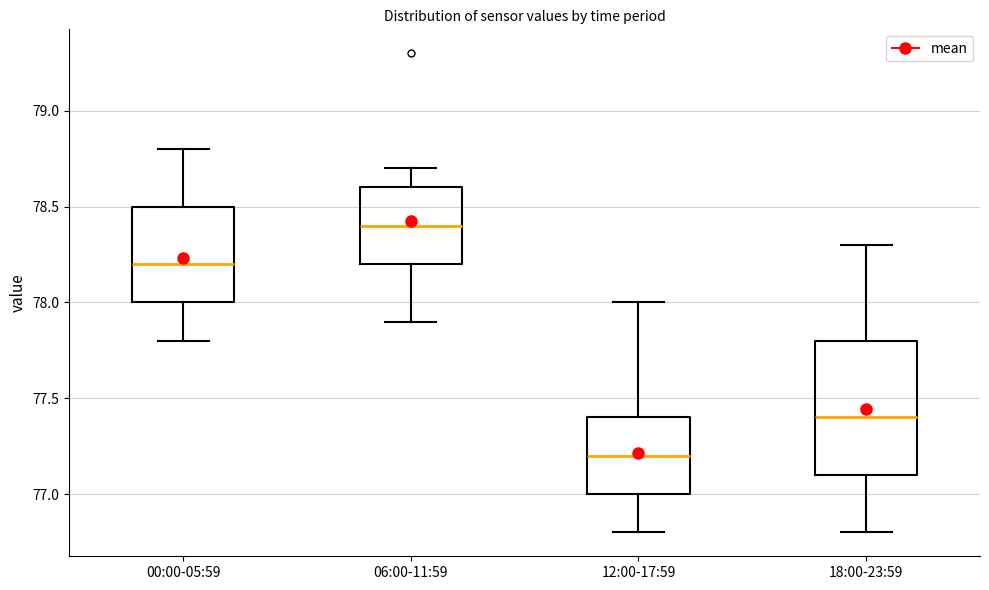

Reading left to right, read every box against the y-axis: the position of its median line, the range the box covers, and the ends of its whiskers. The values are not printed on the chart, so give them approximately, as read against the axis.

00:00-05:59: median 78.2, box 78.0 to 78.5, whiskers 77.8 to 78.8
06:00-11:59: median 78.4, box 78.2 to 78.6, whiskers 77.9 to 78.7
12:00-17:59: median 77.2, box 77.0 to 77.4, whiskers 76.8 to 78.0
18:00-23:59: median 77.4, box 77.1 to 77.8, whiskers 76.8 to 78.3